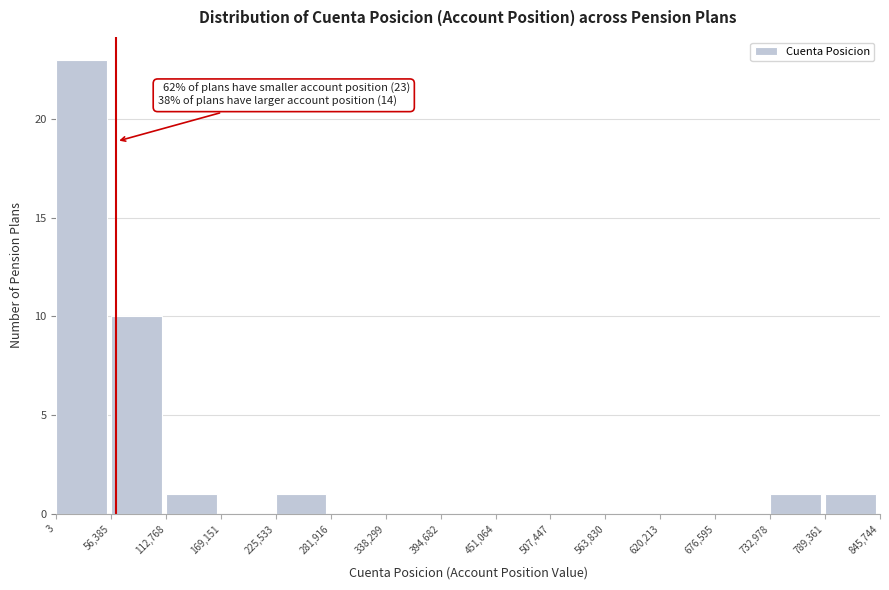

Which range on the x-axis has the tallest bar?

3 to 56,385